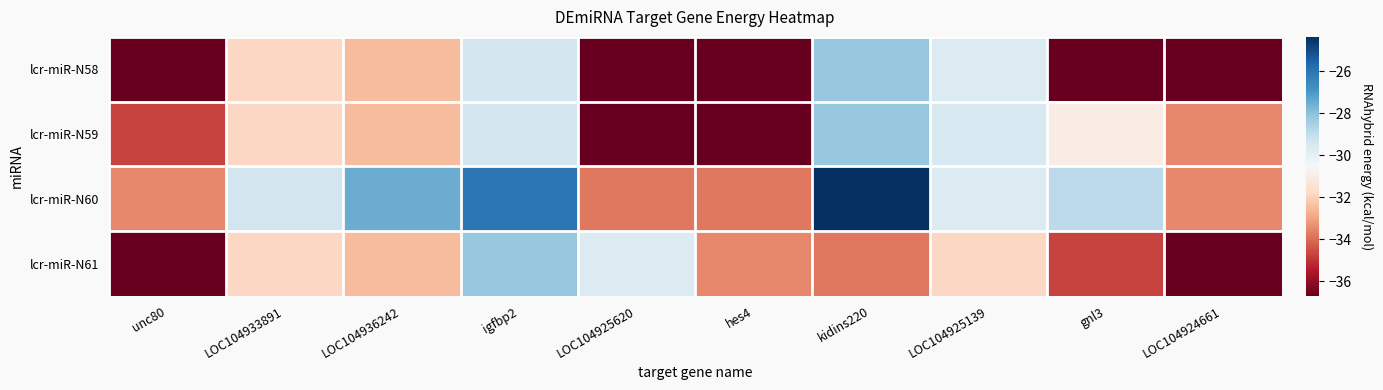

At which category is the sum across all series the highest?

igfbp2